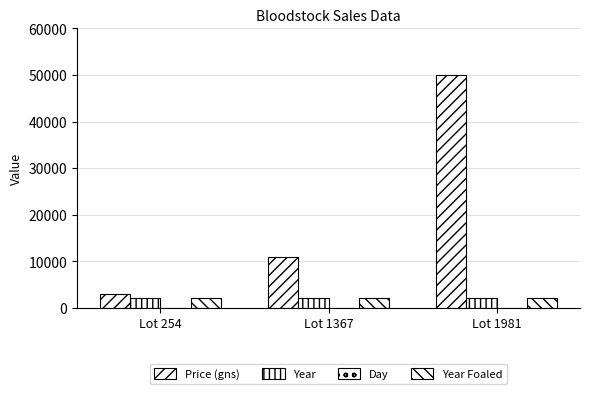

Count the number of categories in the chart.

3